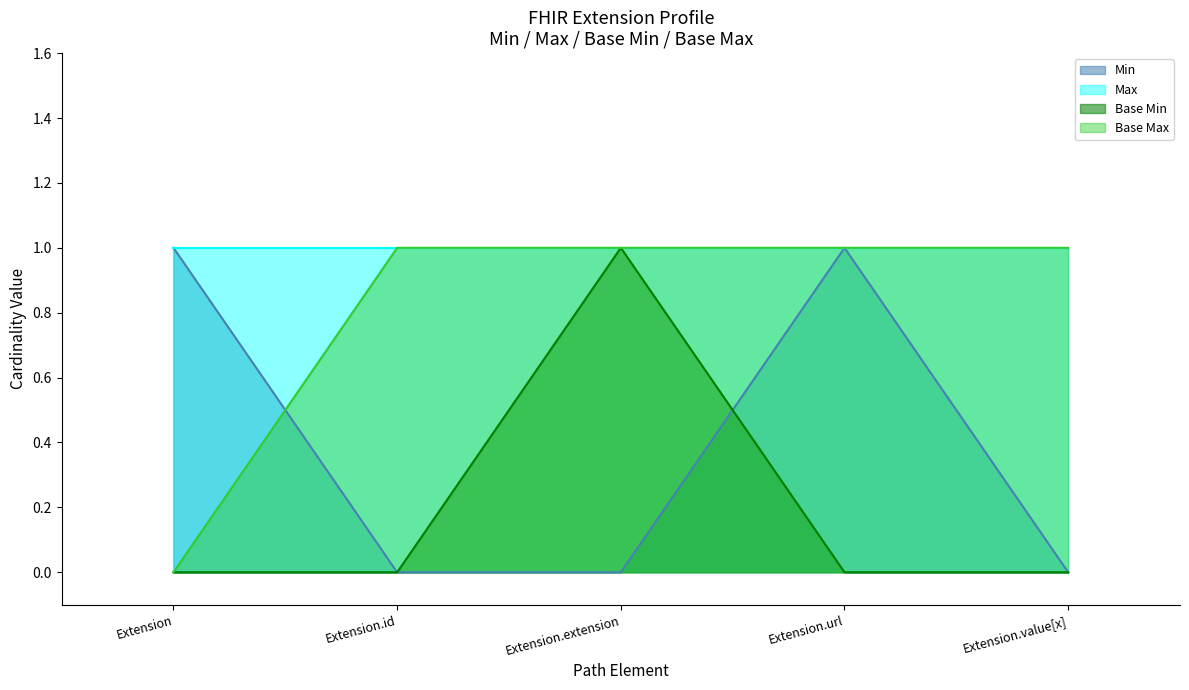

True or false: Min and Base Max cross at least once.

True